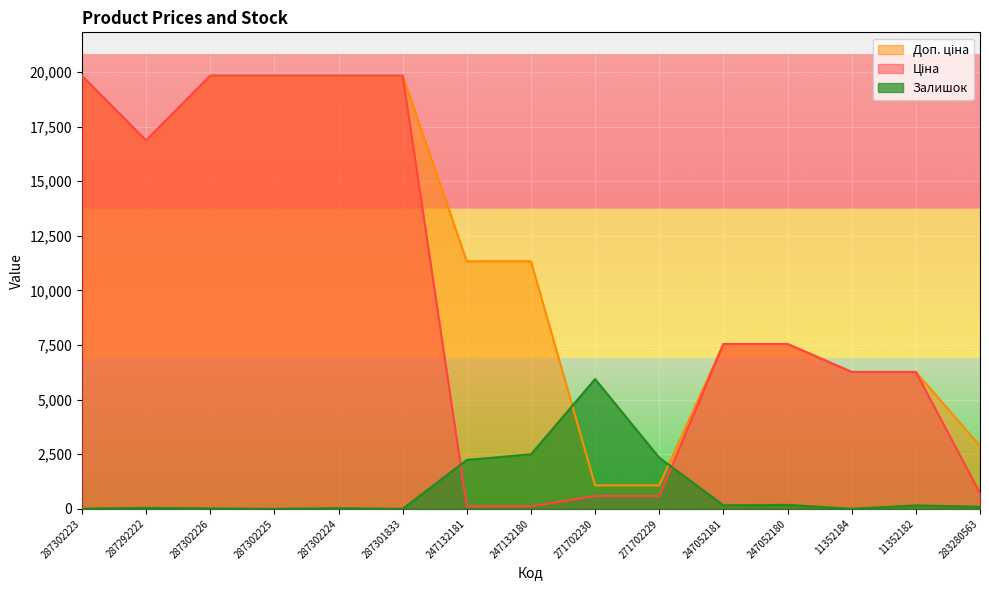

Rank the series by their average value, from highest to lowest.

Доп. ціна, Ціна, Залишок